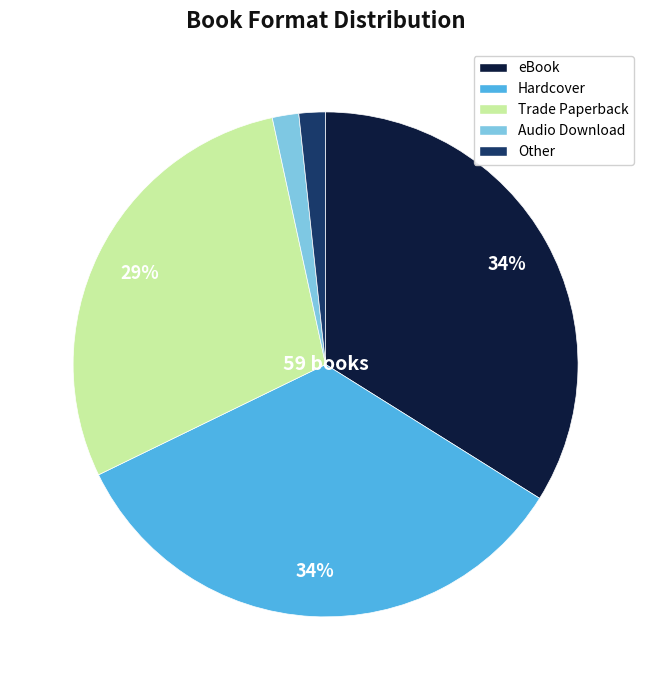

Is Trade Paperback the majority of the pie?

No